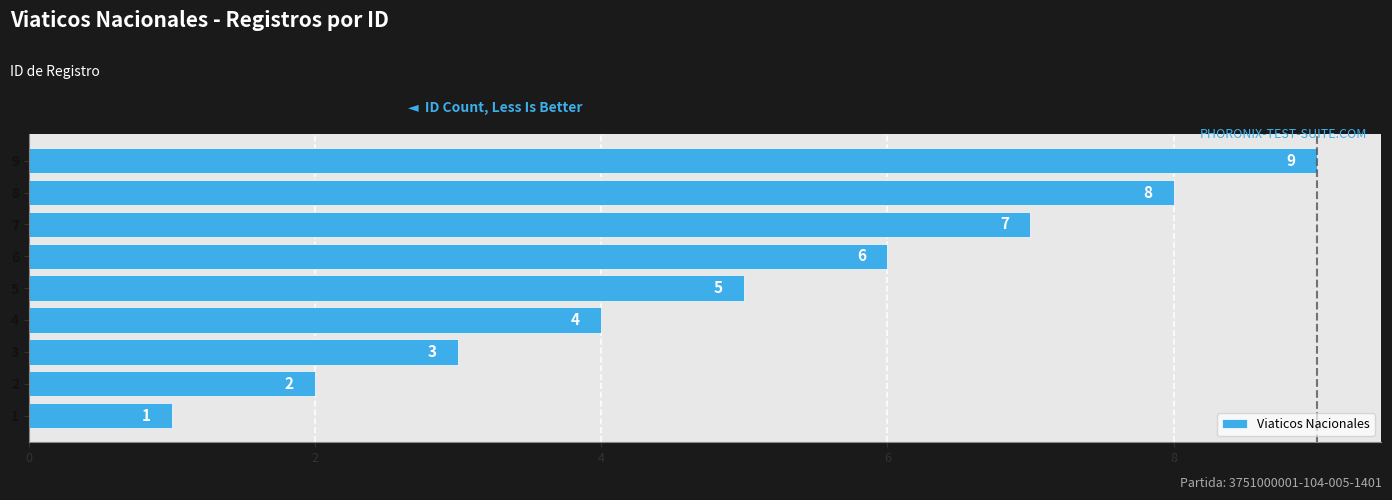

What value does the data have at 8?

8